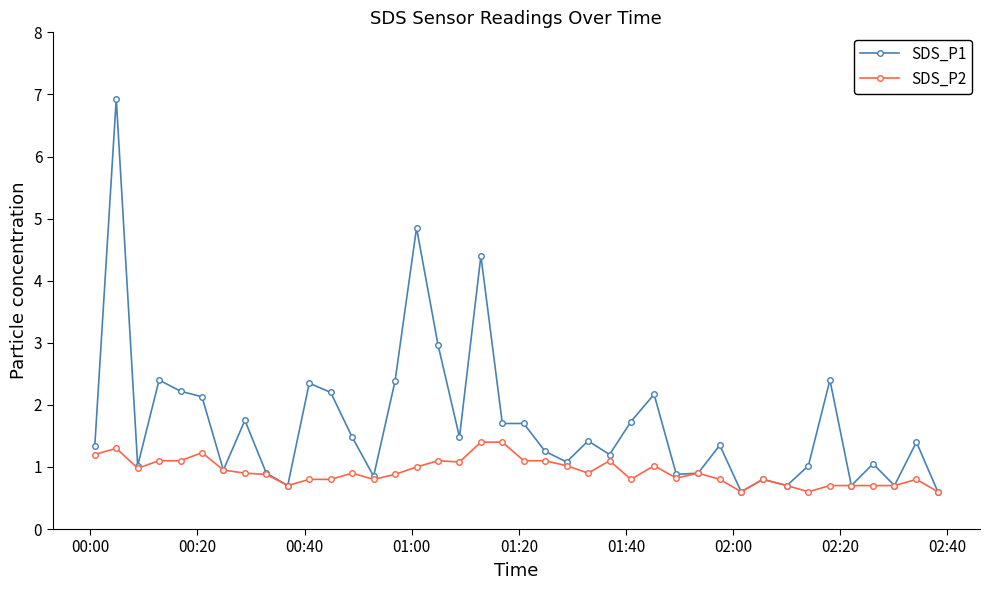

Rank the series by their average value, from lowest to highest.

SDS_P2, SDS_P1